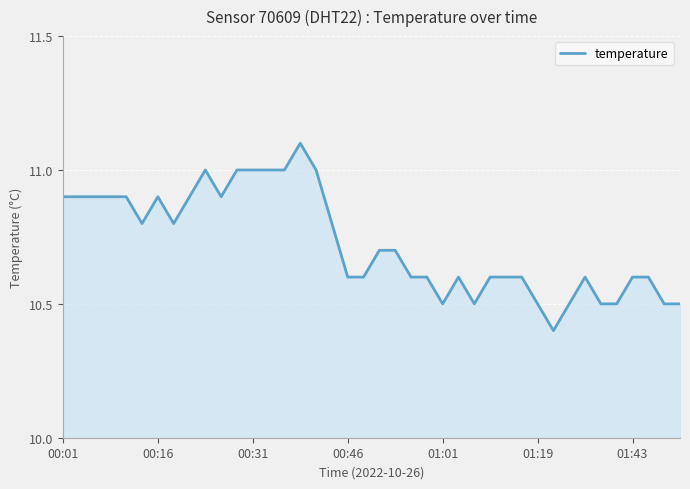

Count the values in the range 10 to 11.

39